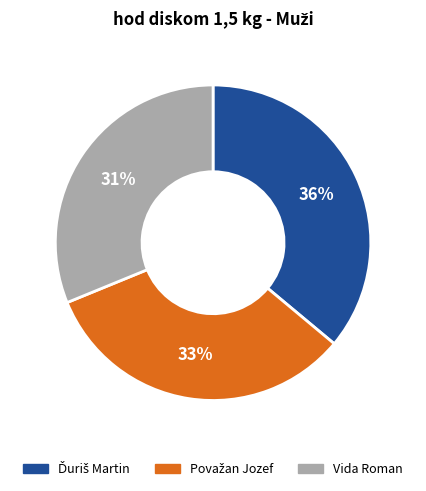

The Vida Roman slice represents 39% of the pie. True or false?

False